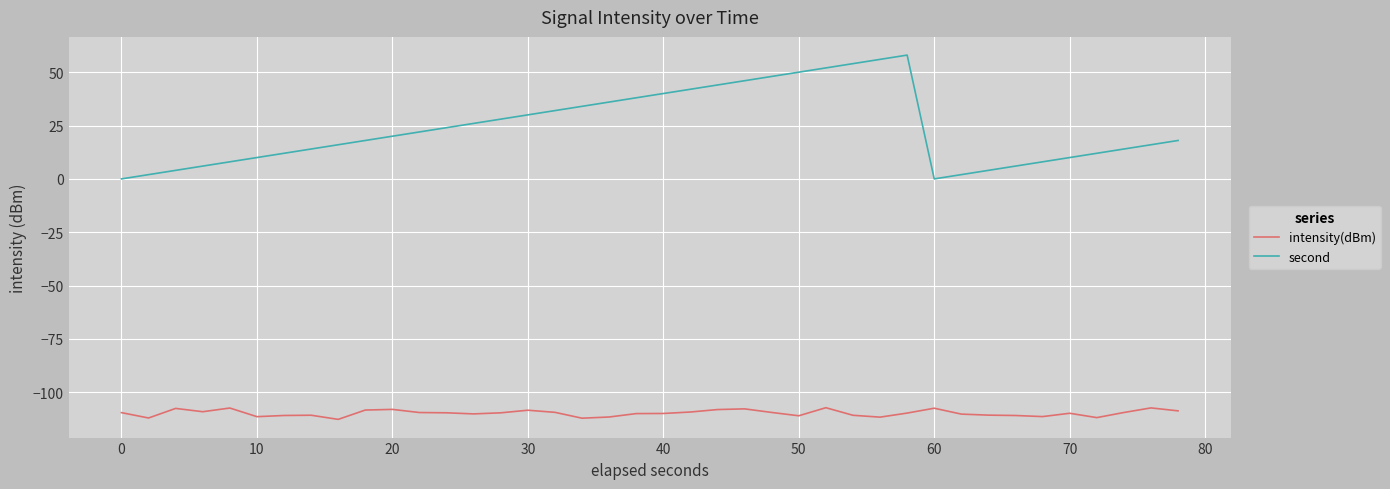

What is the difference between the maximum and minimum values in the intensity(dBm) series?

5.5